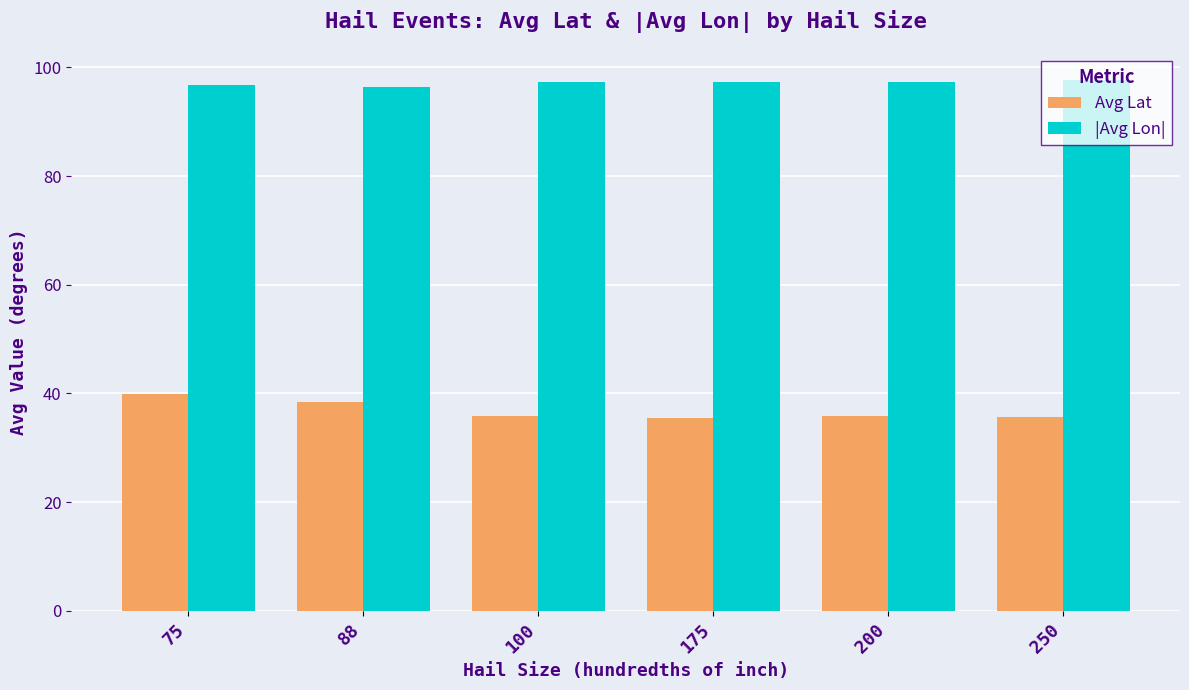

Are the bars horizontal?

No